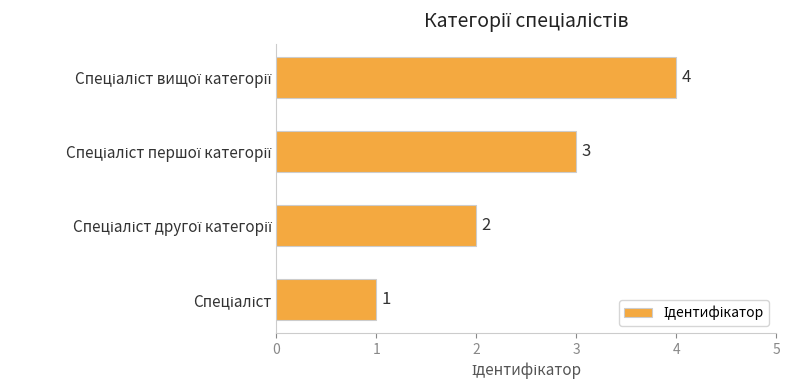

What is the sum of all values?

10